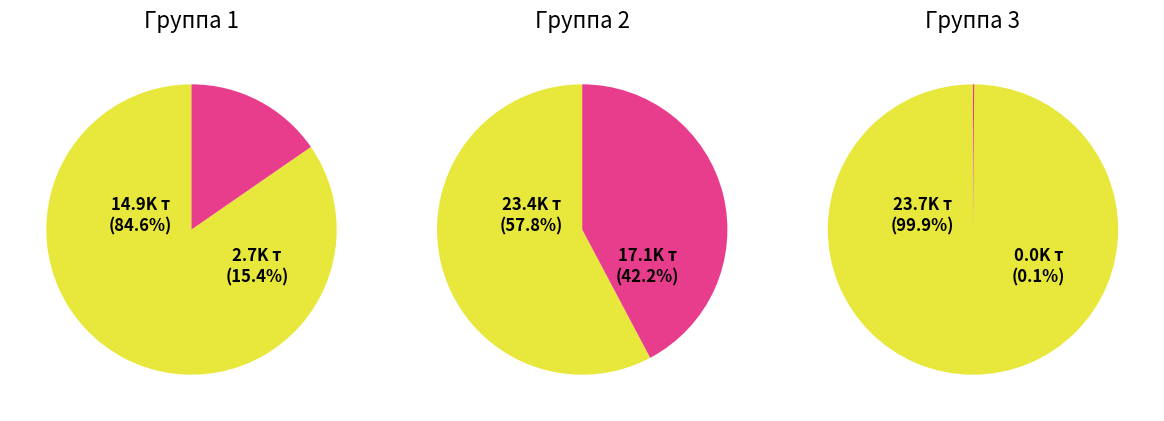

Is it true that АО «Карат-1» (СБ-МД-290) is 1% of the pie?

False